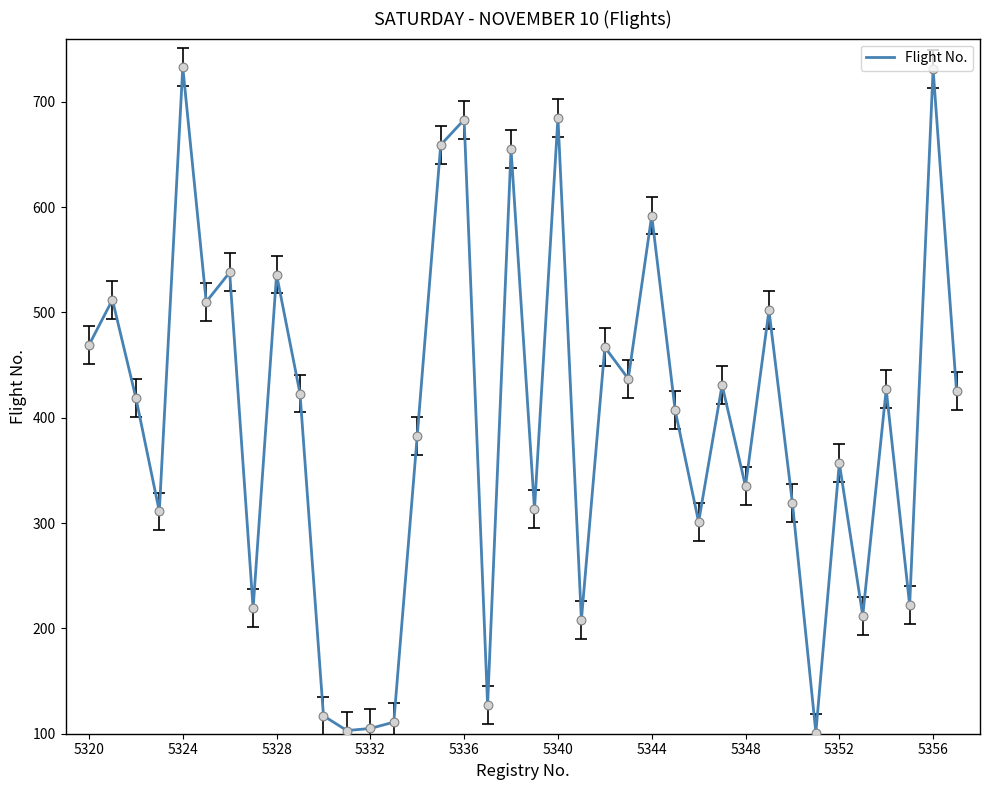

What is the difference between the maximum and minimum values?

632